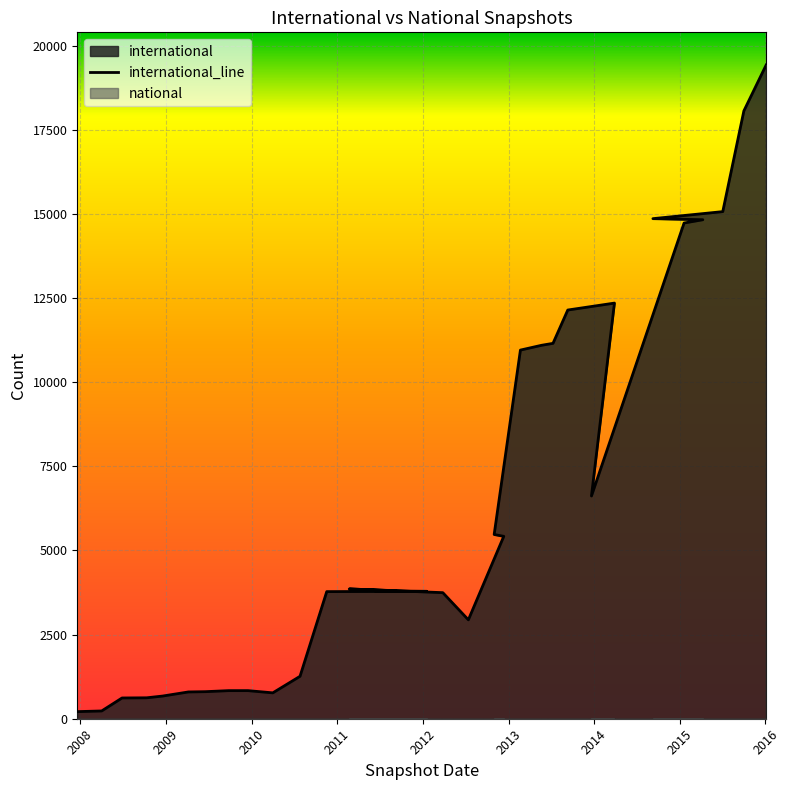

List the labels in order of value, smallest first.

2007-12-19, 2008-04-01, 2008-06-27, 2008-10-10, 2008-12-17, 2010-04-01, 2009-04-06, 2009-06-17, 2009-09-25, 2009-12-16, 2010-07-26, 2012-07-13, 2012-03-26, 2010-11-17, 2012-01-18, 2011-06-10, 2011-09-05, 2011-02-21, 2012-12-11, 2012-10-31, 2013-12-20, 2013-02-20, 2013-05-21, 2013-07-09, 2013-09-10, 2014-03-28, 2015-01-19, 2015-04-09, 2014-09-08, 2015-07-03, 2015-10-01, 2016-01-04